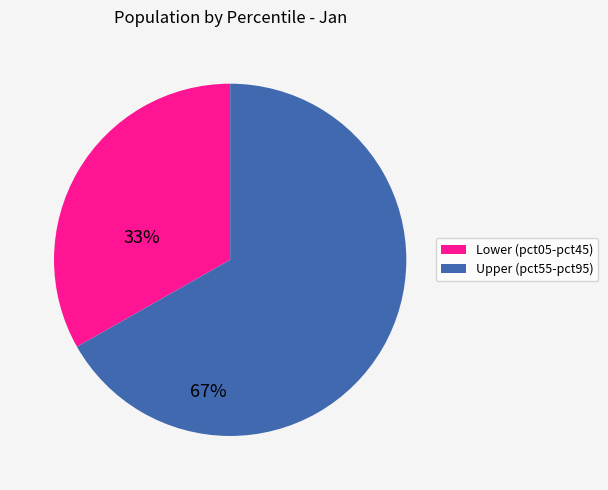

Does any single category account for the majority?

Yes